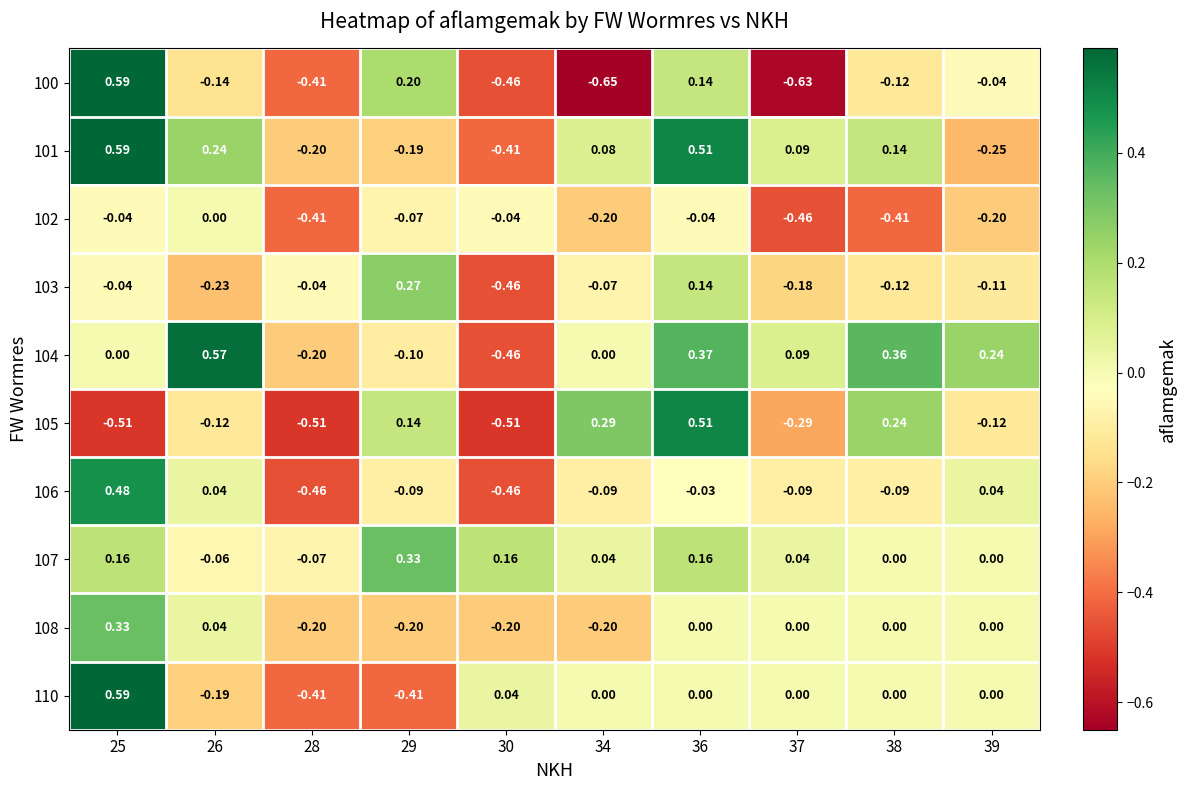

How many negative values does the 107 series have?

2